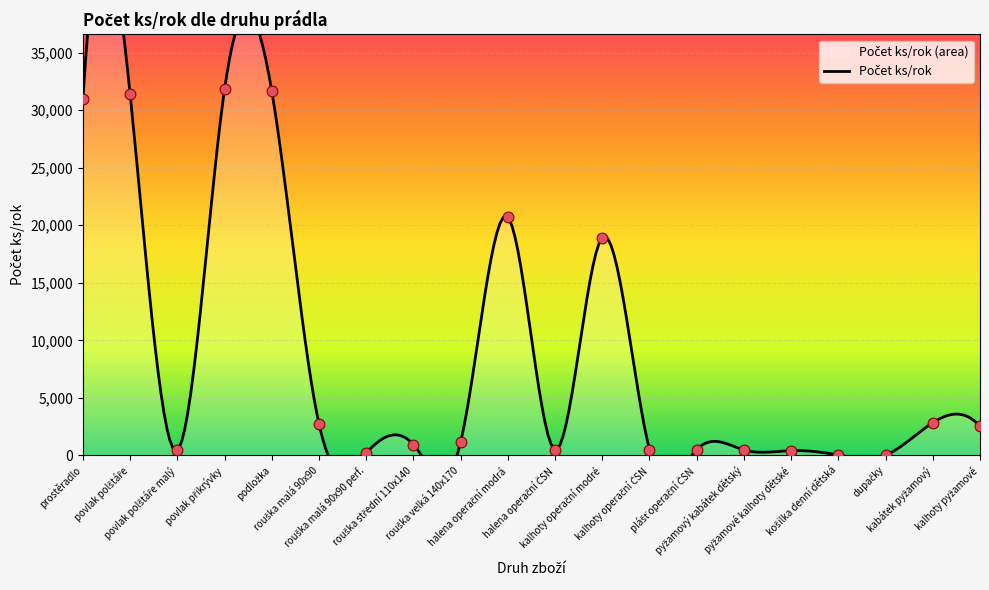

Between rouška velká 140x170 and plášť operační ČSN, which is larger?

rouška velká 140x170